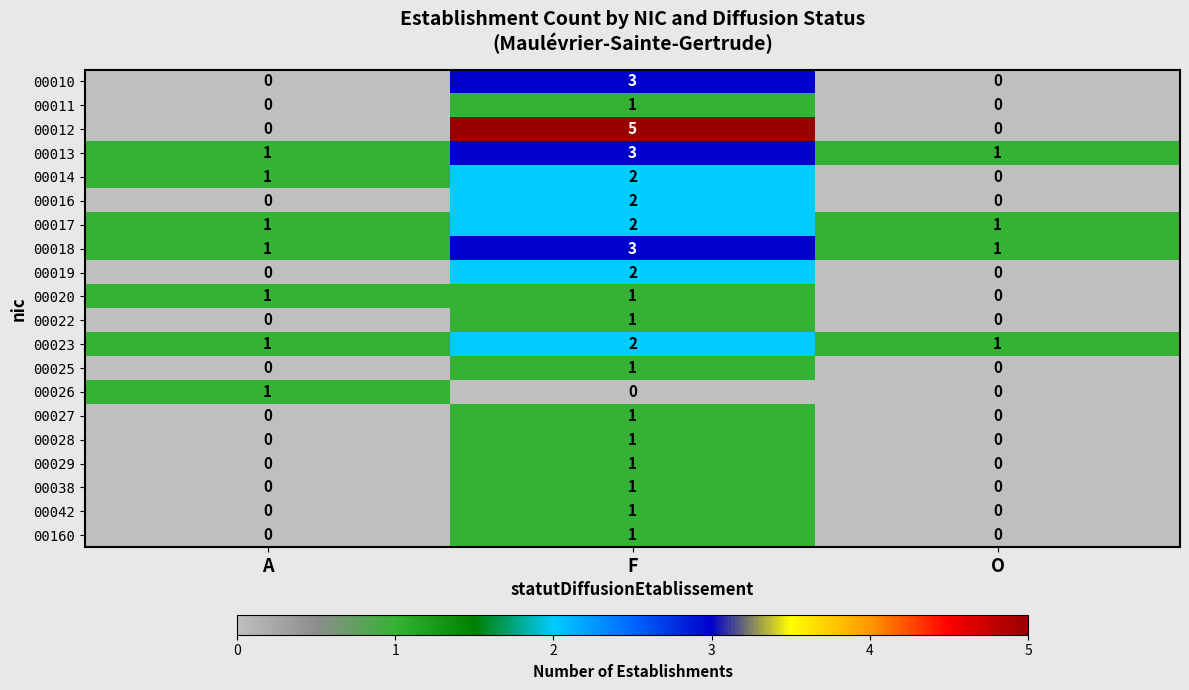

Which category has the highest value in the 00042 series?

F